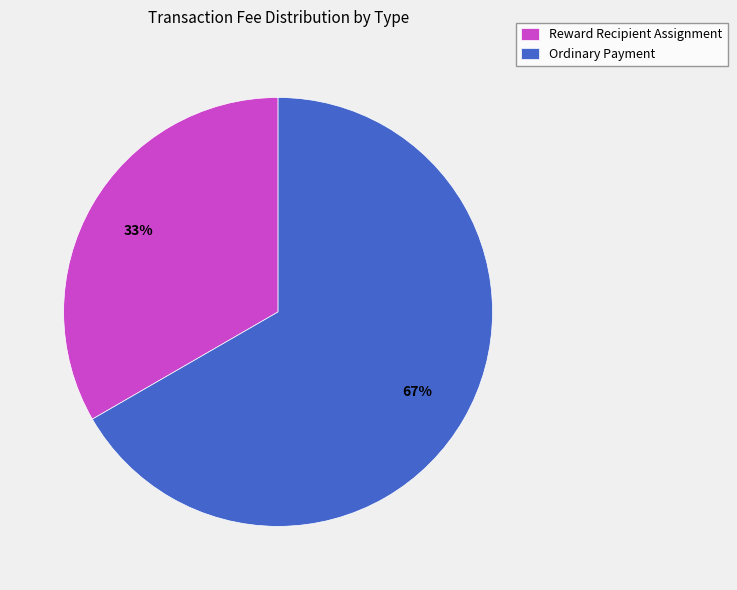

Is the sum of Ordinary Payment and Reward Recipient Assignment greater than half?

Yes